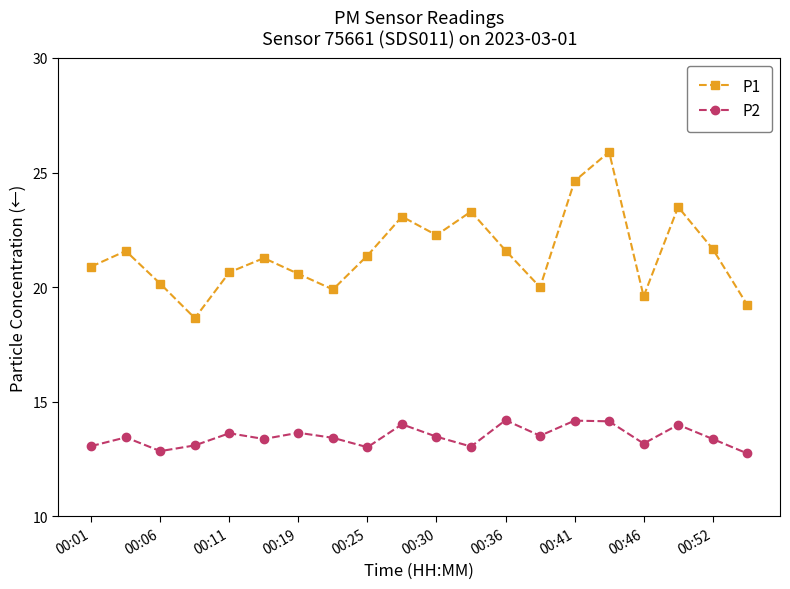

Rank the series by their average value, from lowest to highest.

P2, P1